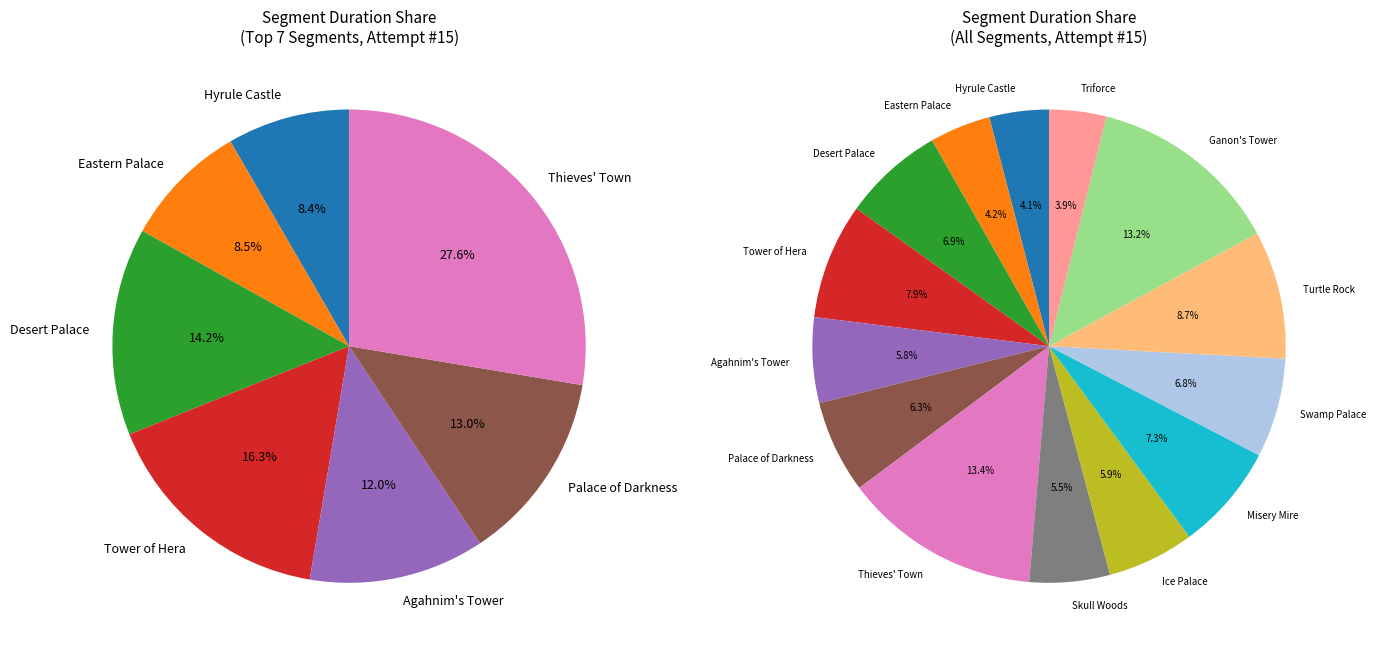

To the nearest percent, what is the combined percentage of Palace of Darkness and Hyrule Castle?

21%